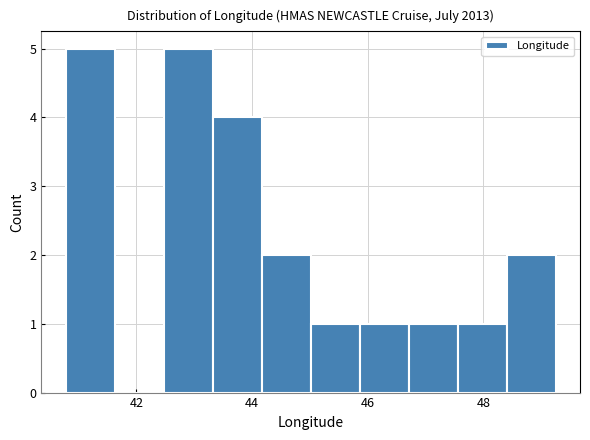

Reading left to right, list every bar in this chart as the range it spans on the x-axis followed by its height. Neither the bar edges nor the heights are printed on the chart, so give them approximately, as read against the axes.

40.8 to 41.6: 5
41.6 to 42.4: 0
42.4 to 43.4: 5
43.4 to 44.2: 4
44.2 to 45.0: 2
45.0 to 45.8: 1
45.8 to 46.8: 1
46.8 to 47.6: 1
47.6 to 48.4: 1
48.4 to 49.2: 2